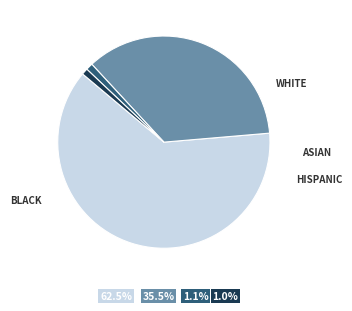

Does any single category account for the majority?

Yes